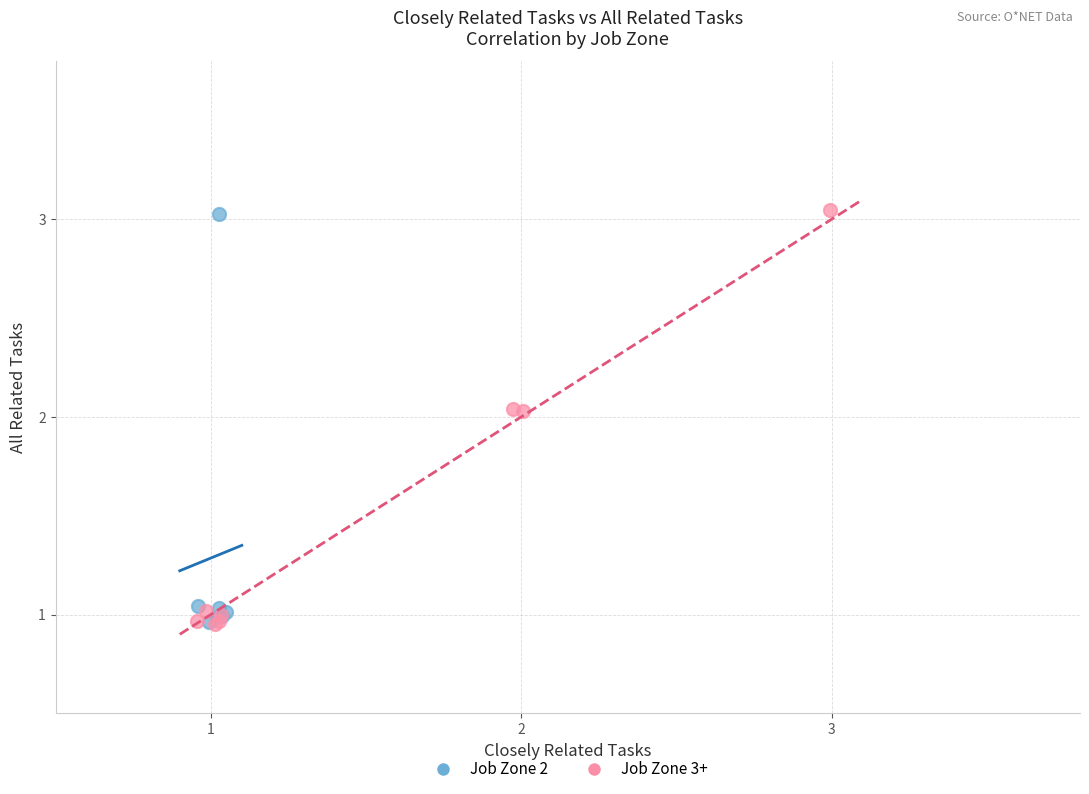

Which series has the largest Y range (max minus min)?

Job Zone 3+